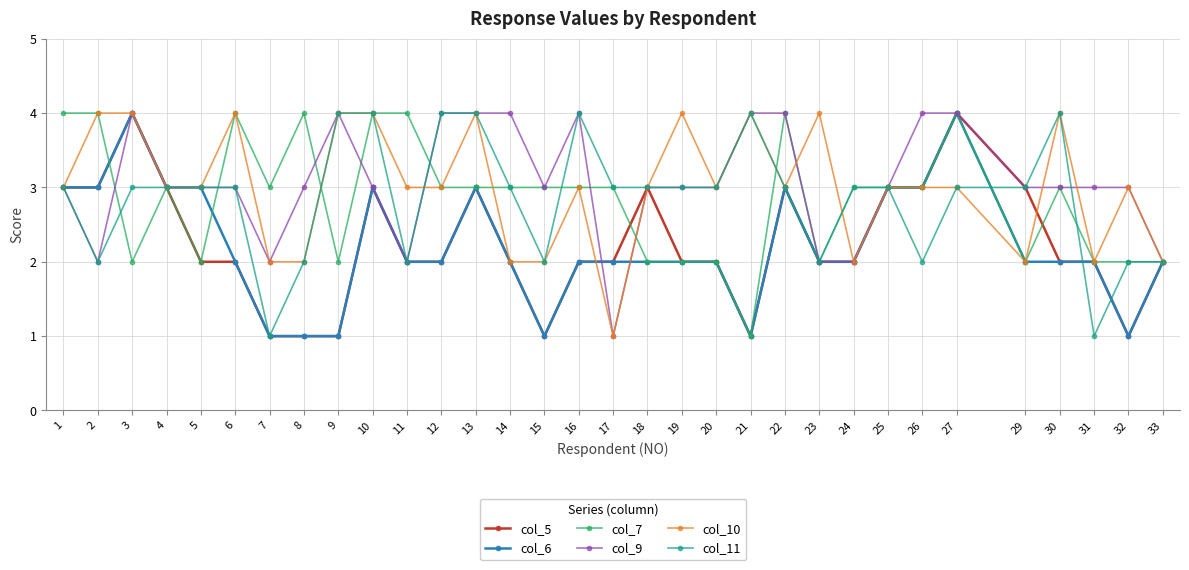

What is the sum of all col_7 values?

91